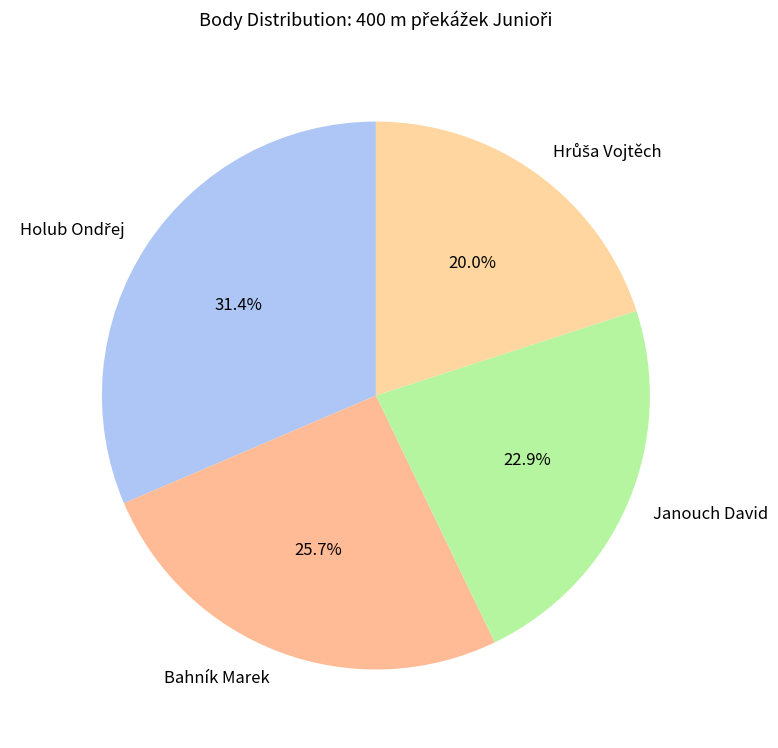

What percentage is NOT represented by Bahník Marek?

74.3%